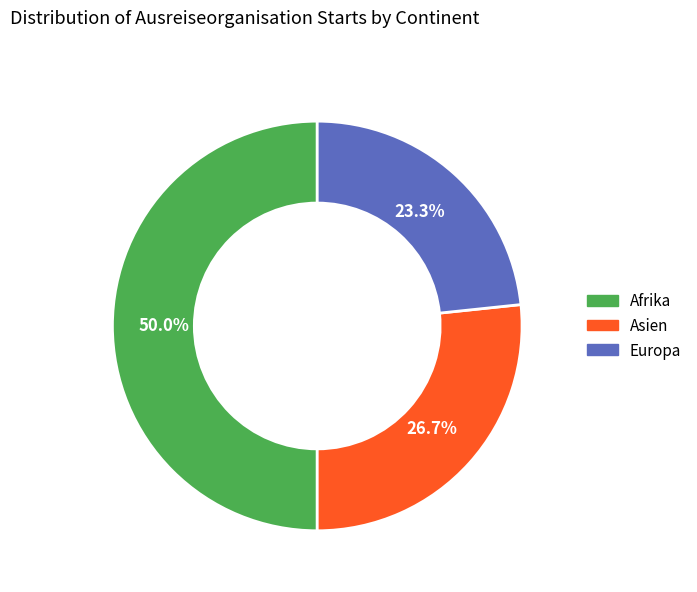

How many slices are in this pie chart?

3